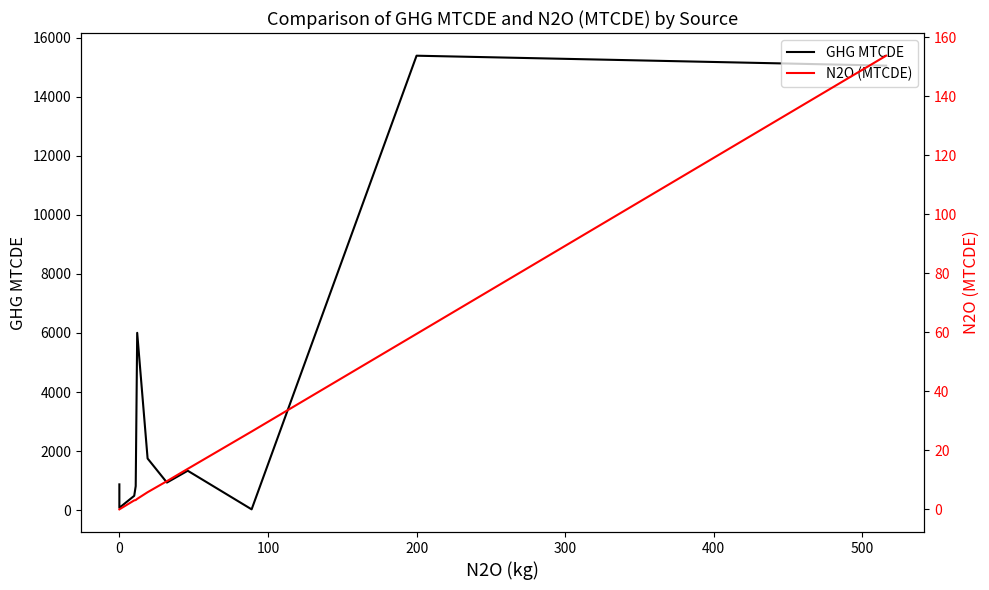

True or false: GHG MTCDE and N2O (MTCDE) intersect in this chart.

False